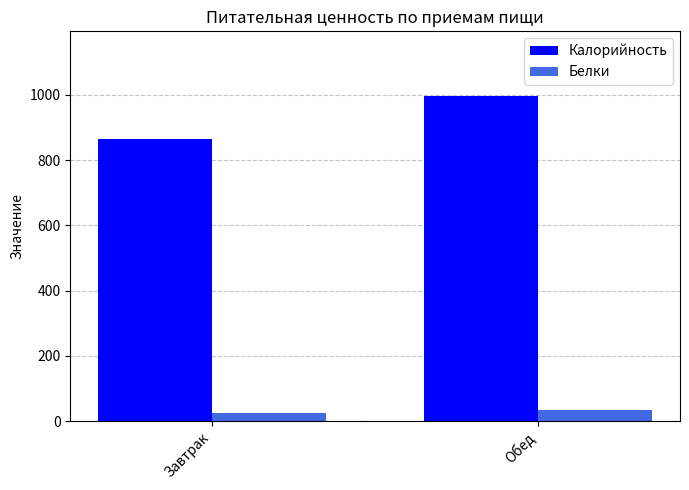

The Калорийность series shows 866 at Завтрак. True or false?

True